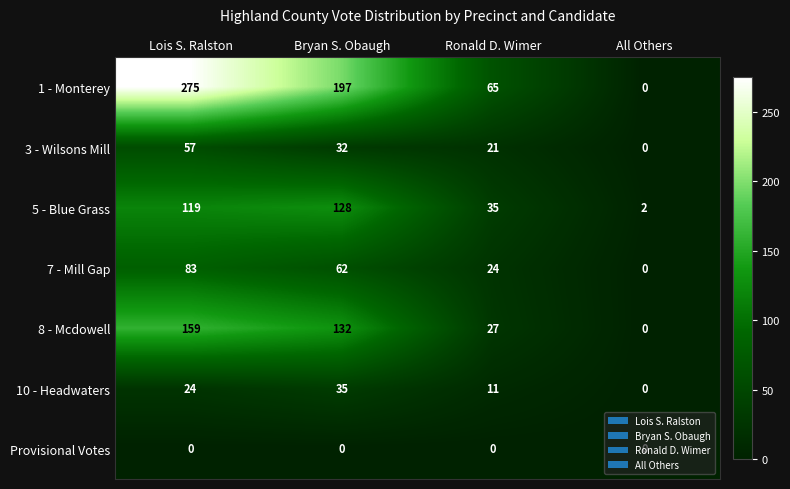

What is the maximum value shown in the chart?

275